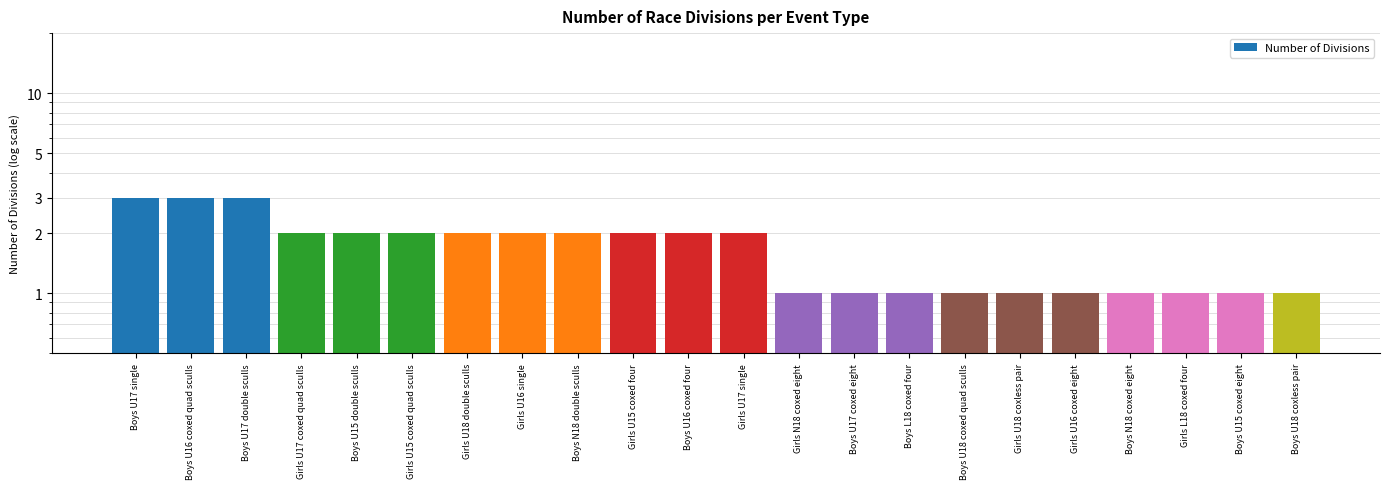

Between Girls U18 double sculls and Boys U16 coxed four, which is larger?

Girls U18 double sculls